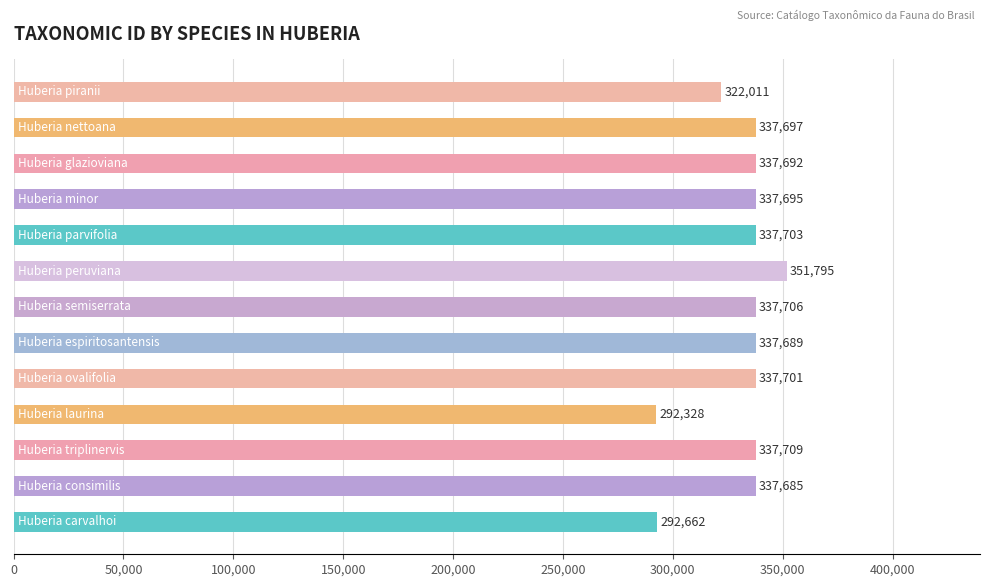

How many values are below 337695?

6